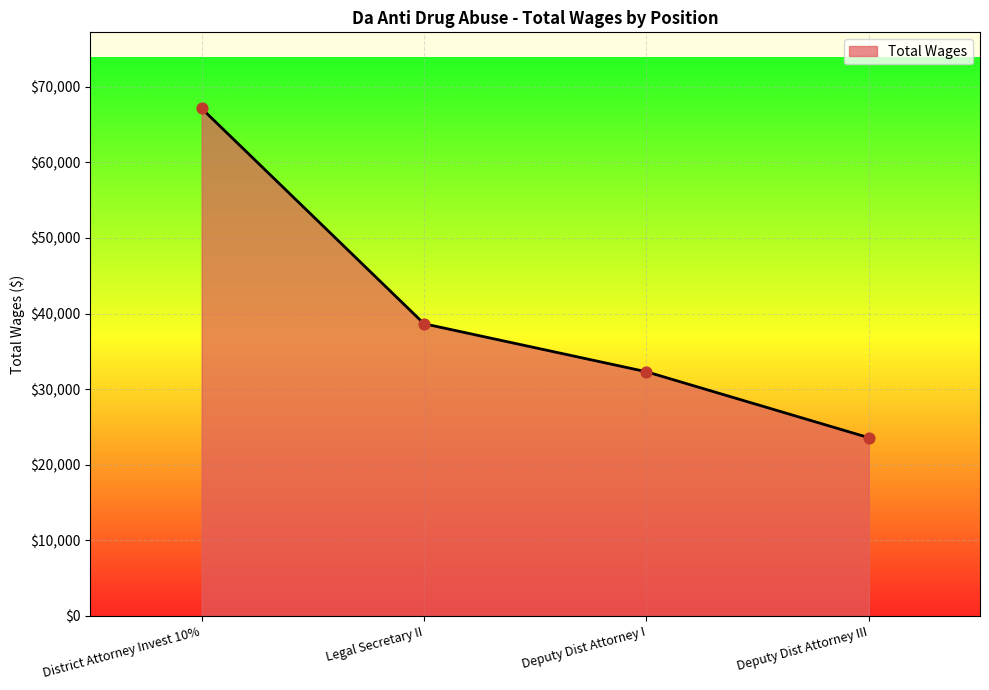

Which has a higher value, Legal Secretary II or Deputy Dist Attorney I?

Legal Secretary II